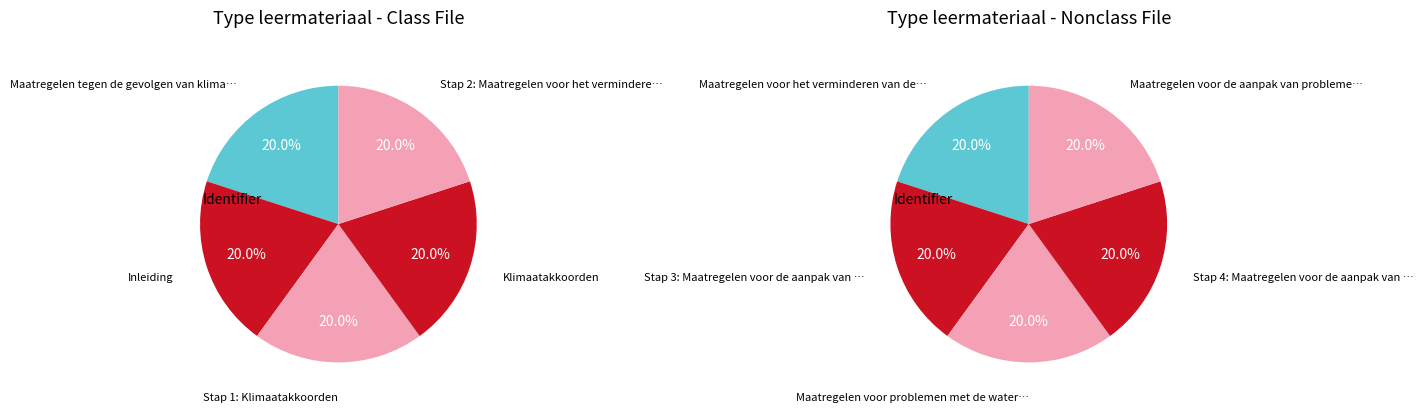

The 4 slice represents 20% of the pie. True or false?

True